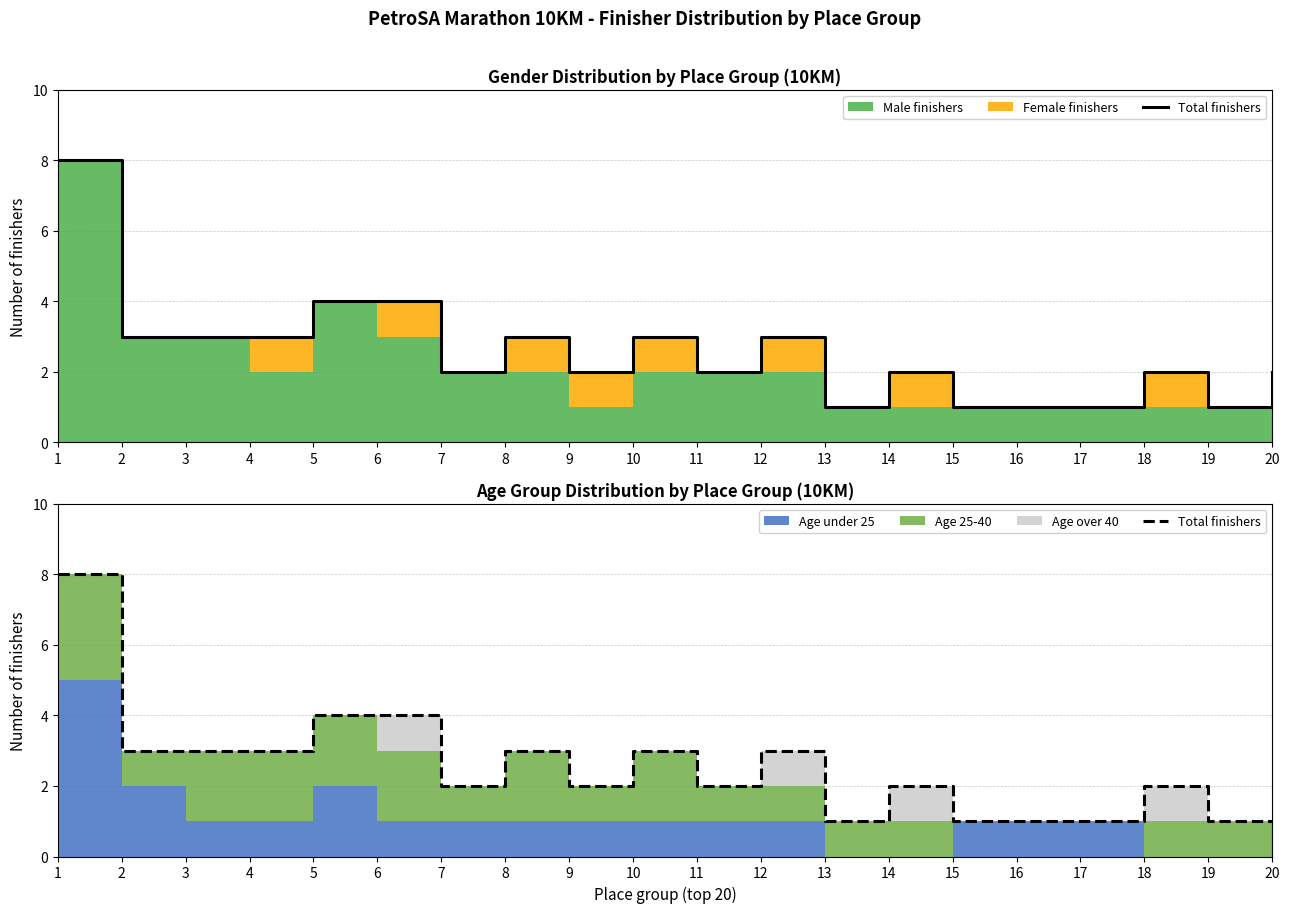

What is the change in value from 14 to 16?

-1